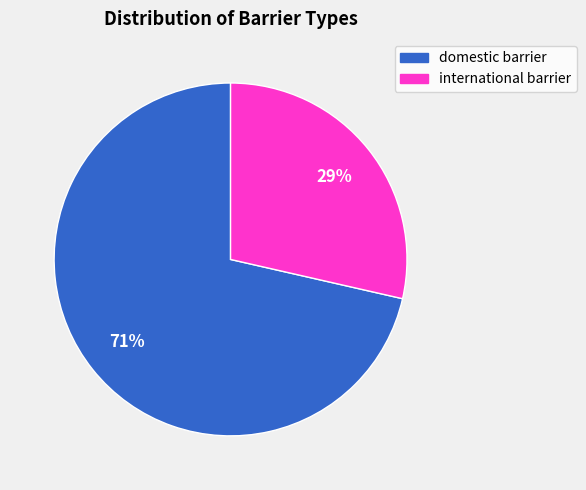

Which category has the biggest portion of the pie?

domestic barrier